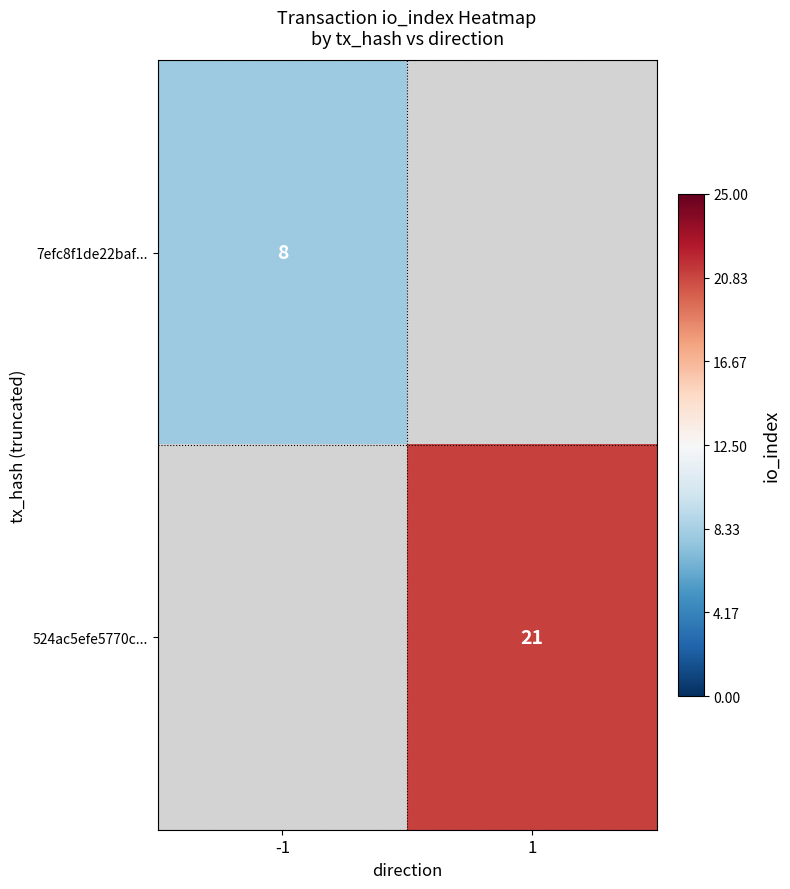

At which category does the chart reach its peak across all series?

1